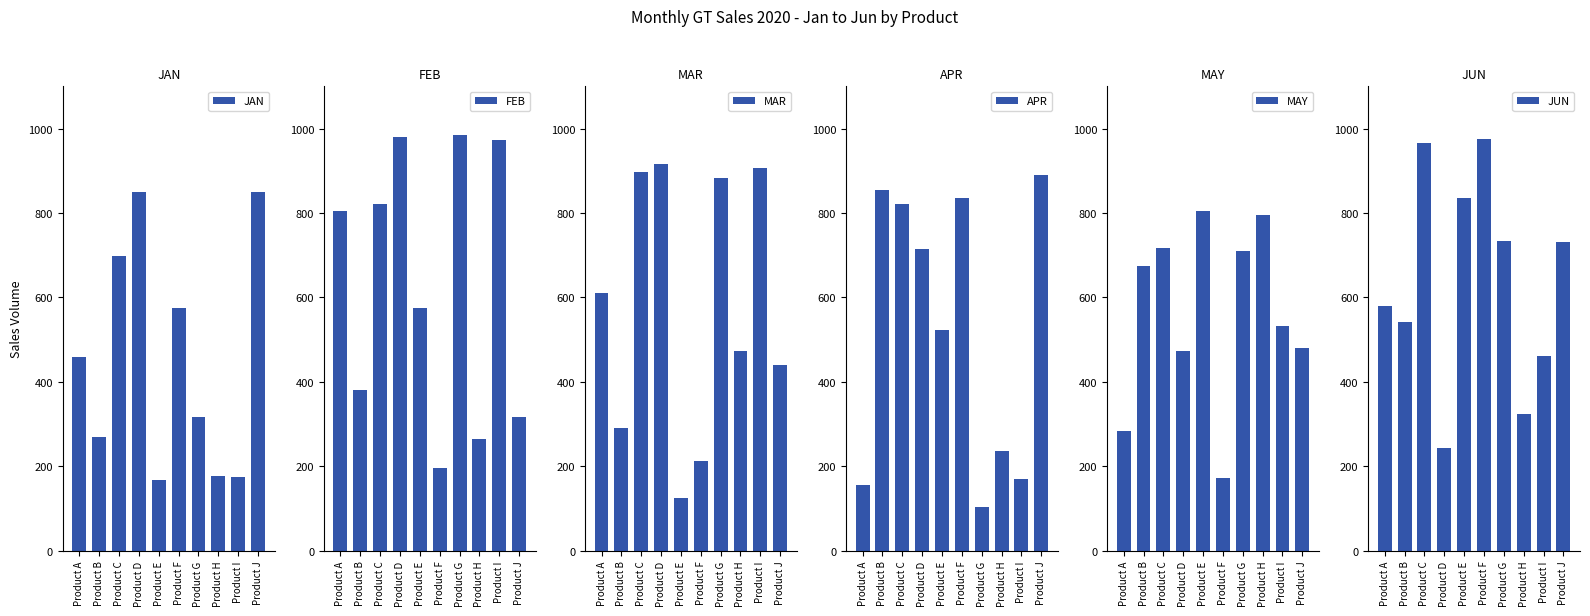

Count the number of data series in this chart.

6